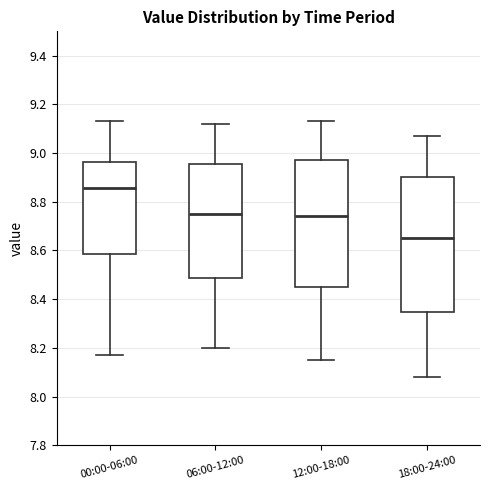

Which box is the tallest, from its lower edge to its upper edge?

18:00-24:00